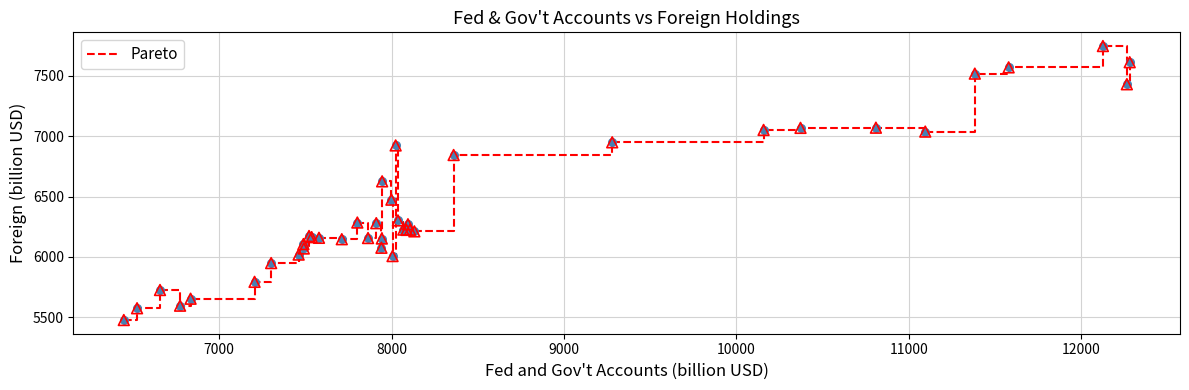

What is the smallest value displayed?

5476.1